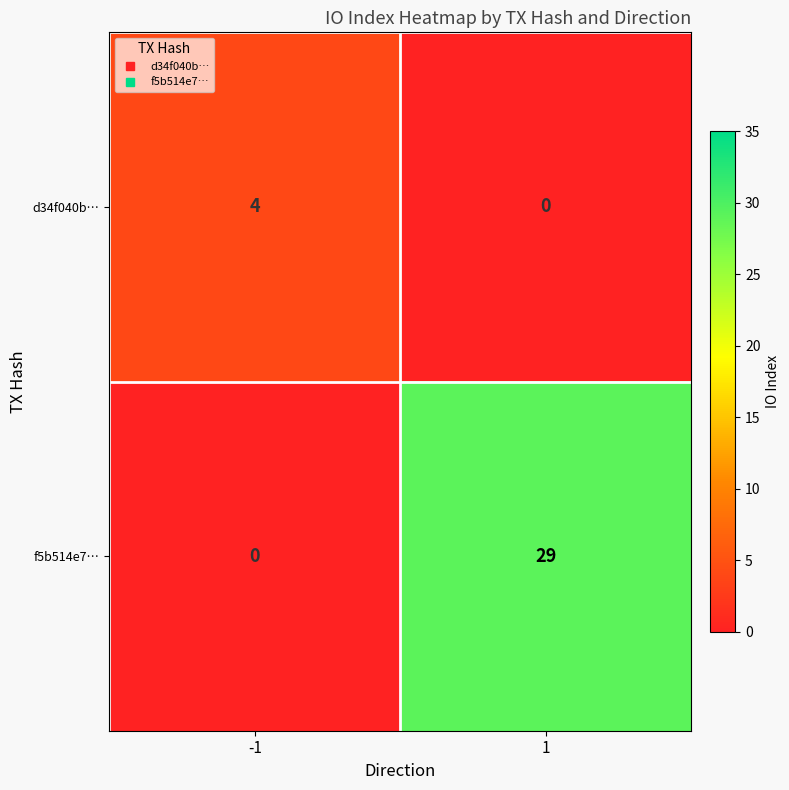

Reading left to right, transcribe all the data shown in this chart.

d34f040b…: -1=4	1=0
f5b514e7…: -1=0	1=29